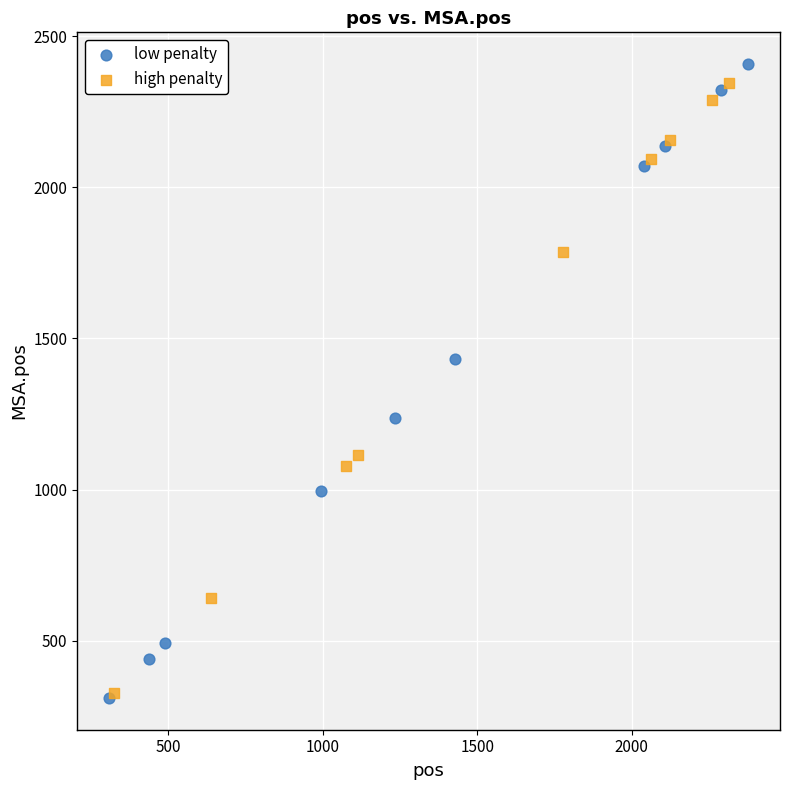

Which series reaches the maximum Y coordinate?

low penalty